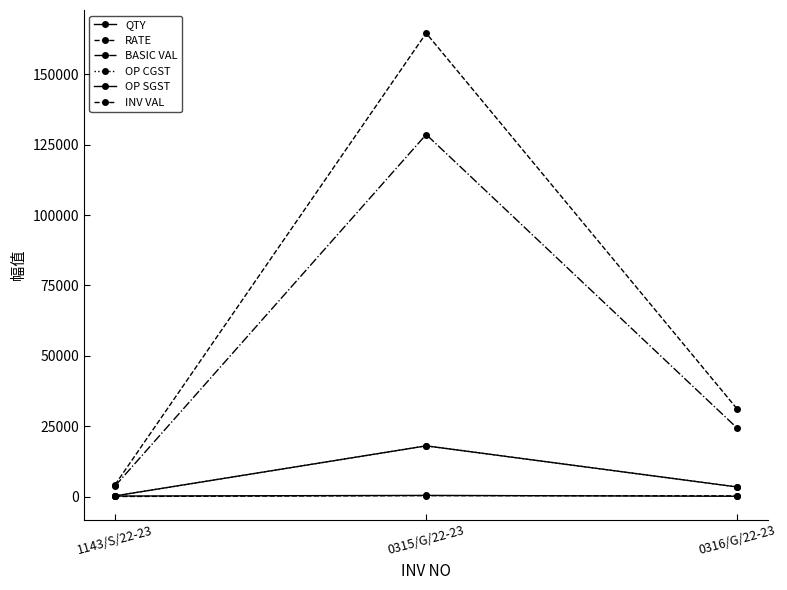

What is the total value across all series at 0316/G/22-23?

62419.9